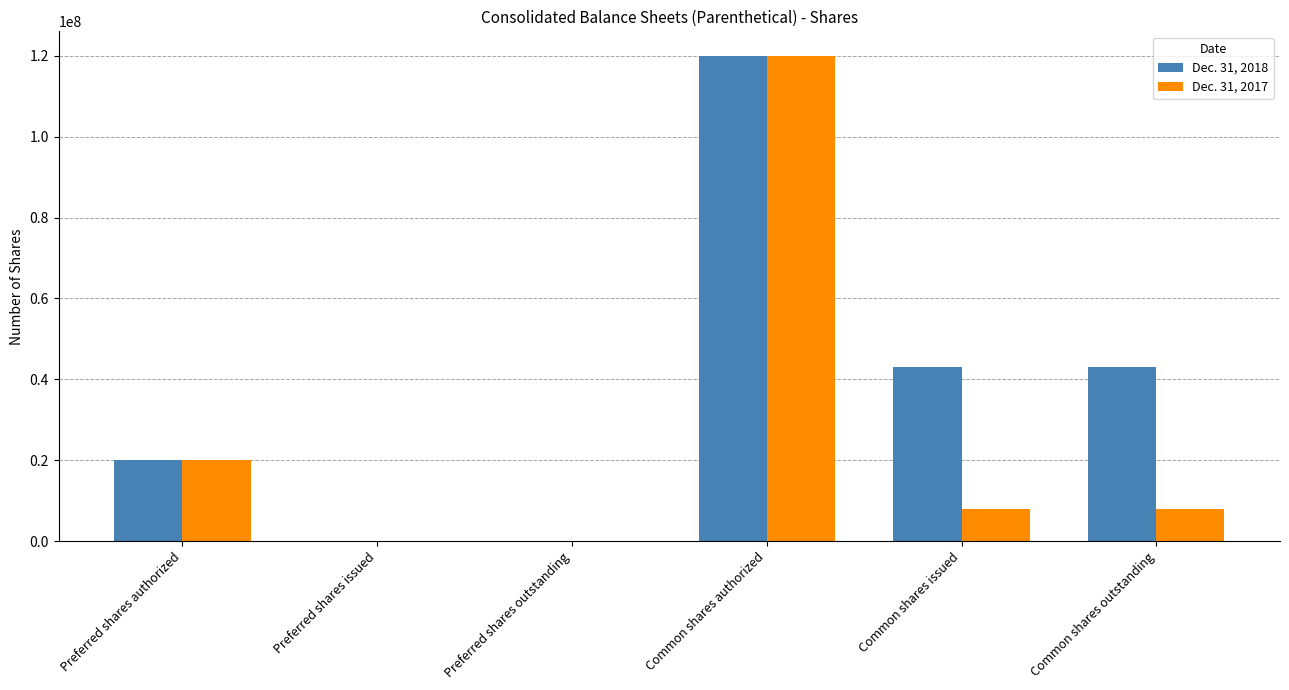

The value of Dec. 31, 2017 at Preferred shares issued is 48985231. True or false?

False